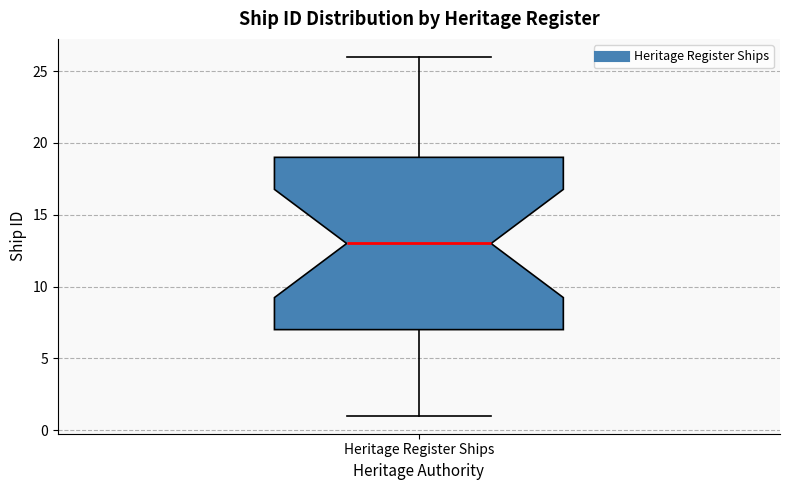

Transcribe this box plot: give where the median line is, the range the box spans, and where the two whiskers end, as read against the y-axis. The values are not printed on the chart, so give them approximately, as read against the axis.

median 13, box 7 to 19, whiskers 1 to 26